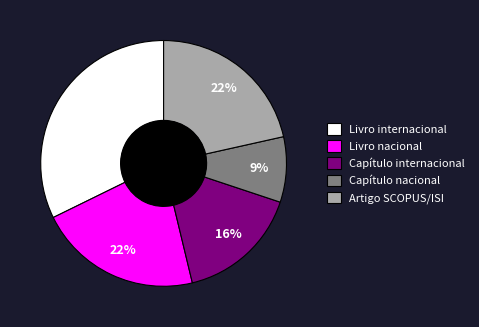

Which slice is the largest?

Livro internacional